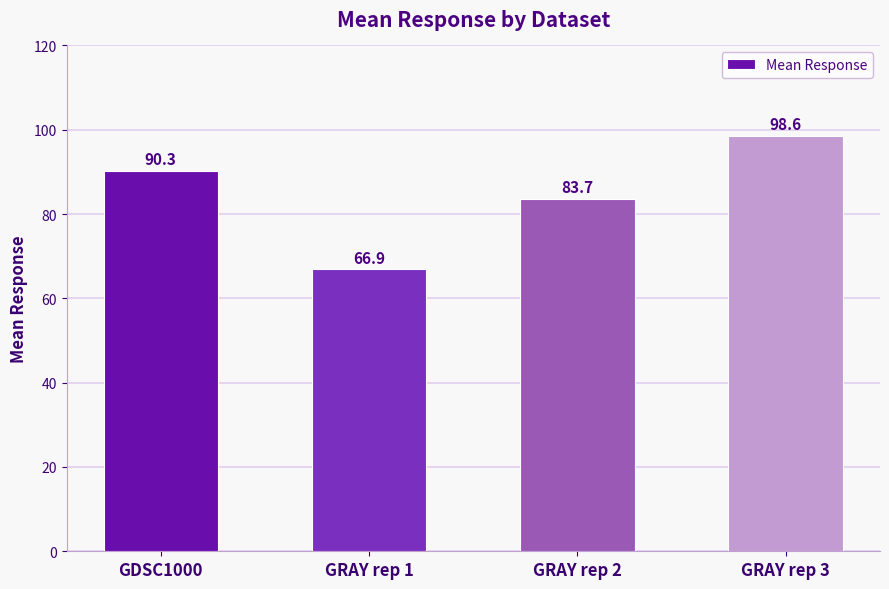

How many distinct data groups are displayed?

1